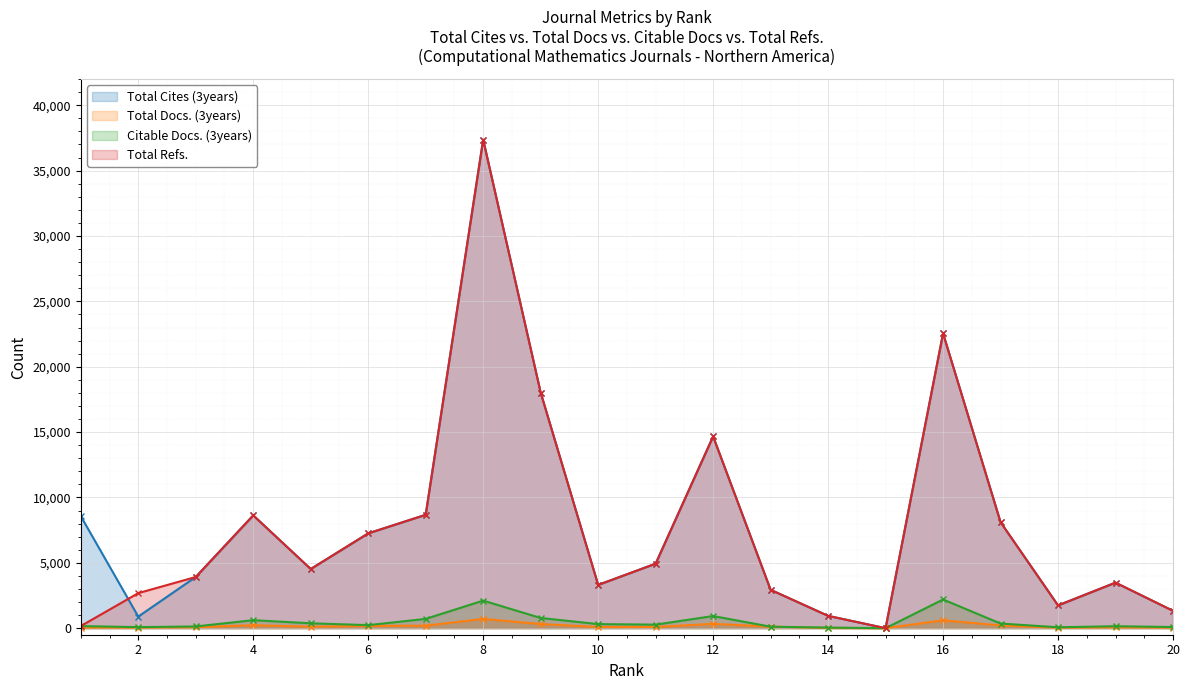

Rank the series by their maximum value, from highest to lowest.

Total Cites (3years), Total Refs., Citable Docs. (3years), Total Docs. (3years)